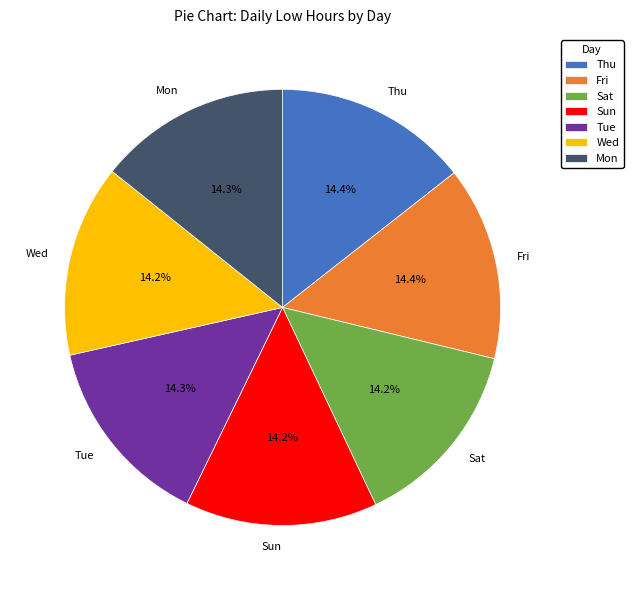

To the nearest percent, what portion does Wed represent?

14%